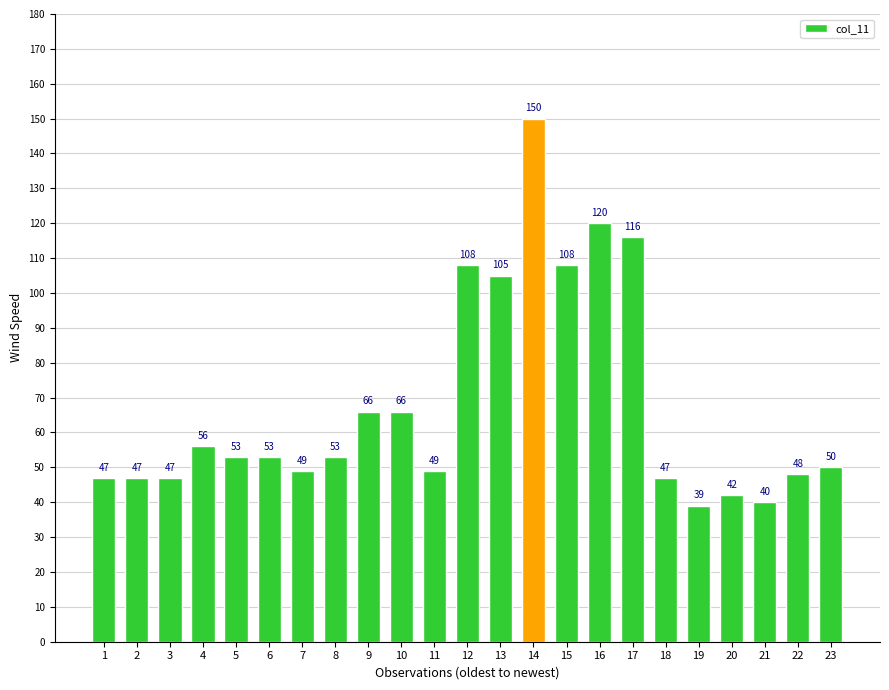

What is the change in value from 8 to 15?

+55